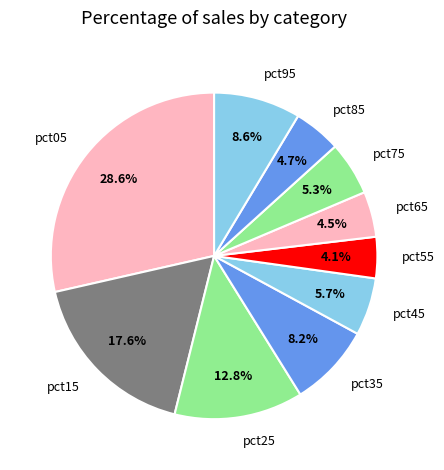

How many slices are in this pie chart?

10